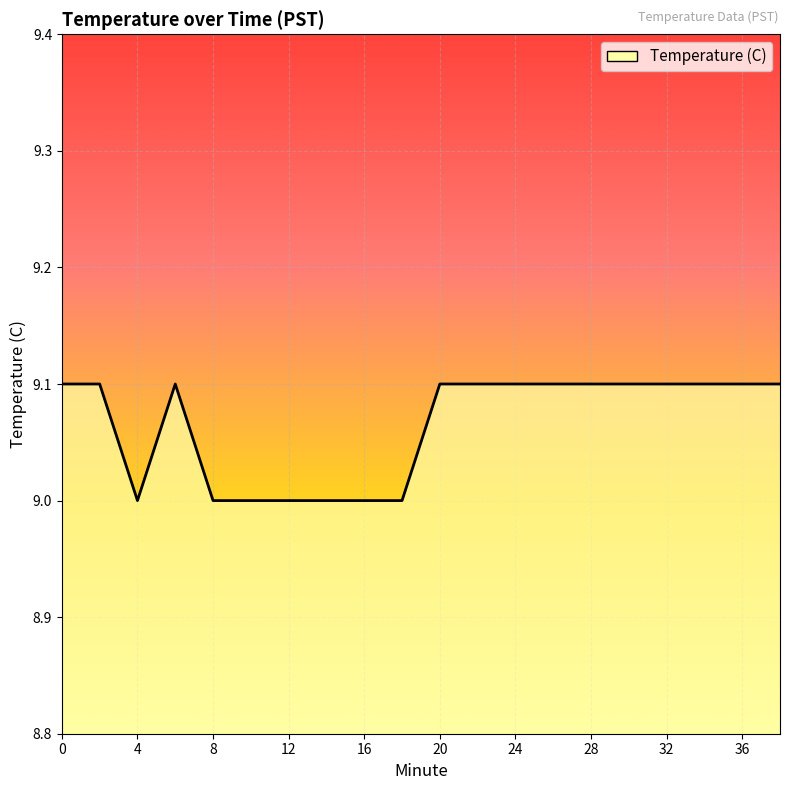

What is the smallest value displayed?

9.0